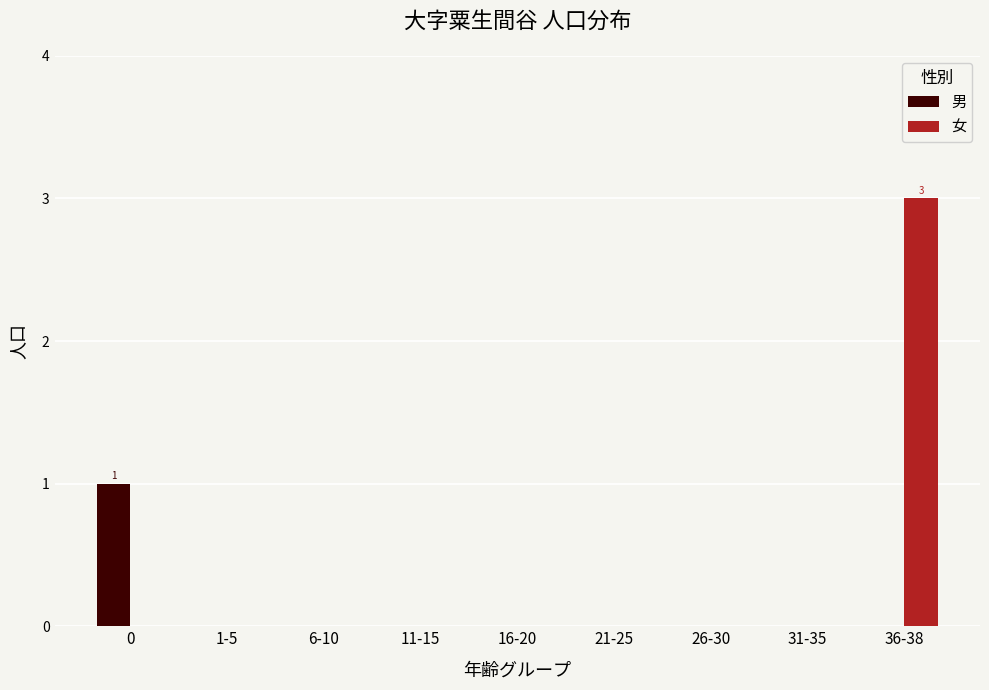

At which category is the sum across all series the highest?

36-38